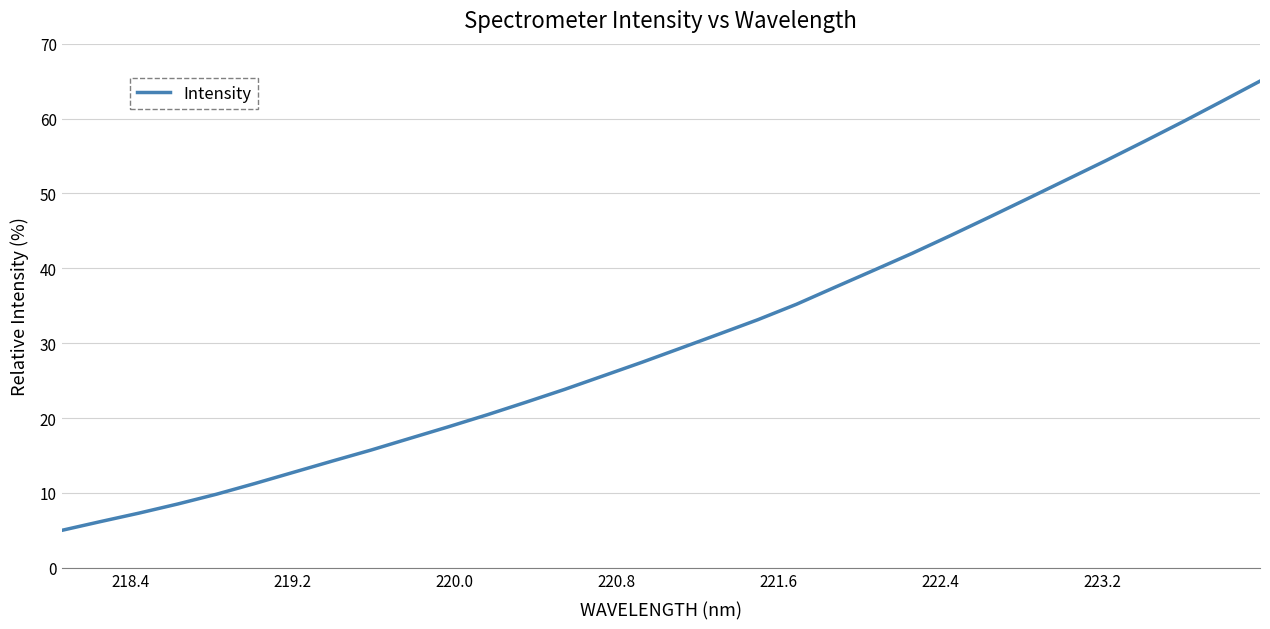

What is the greatest value displayed?

65.0